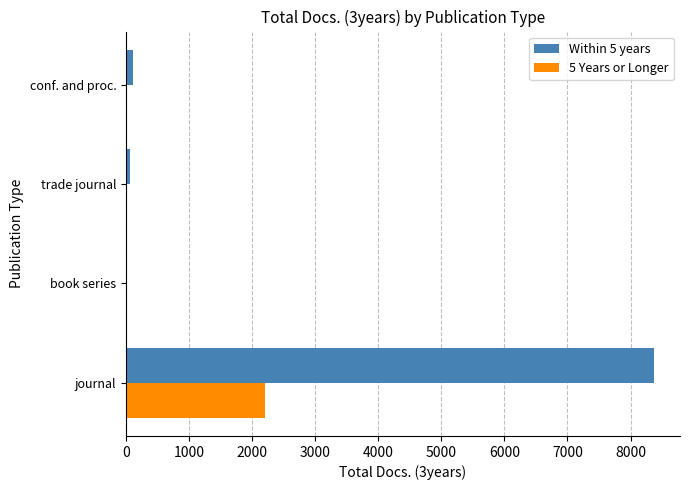

Which label corresponds to the largest value in the chart?

journal